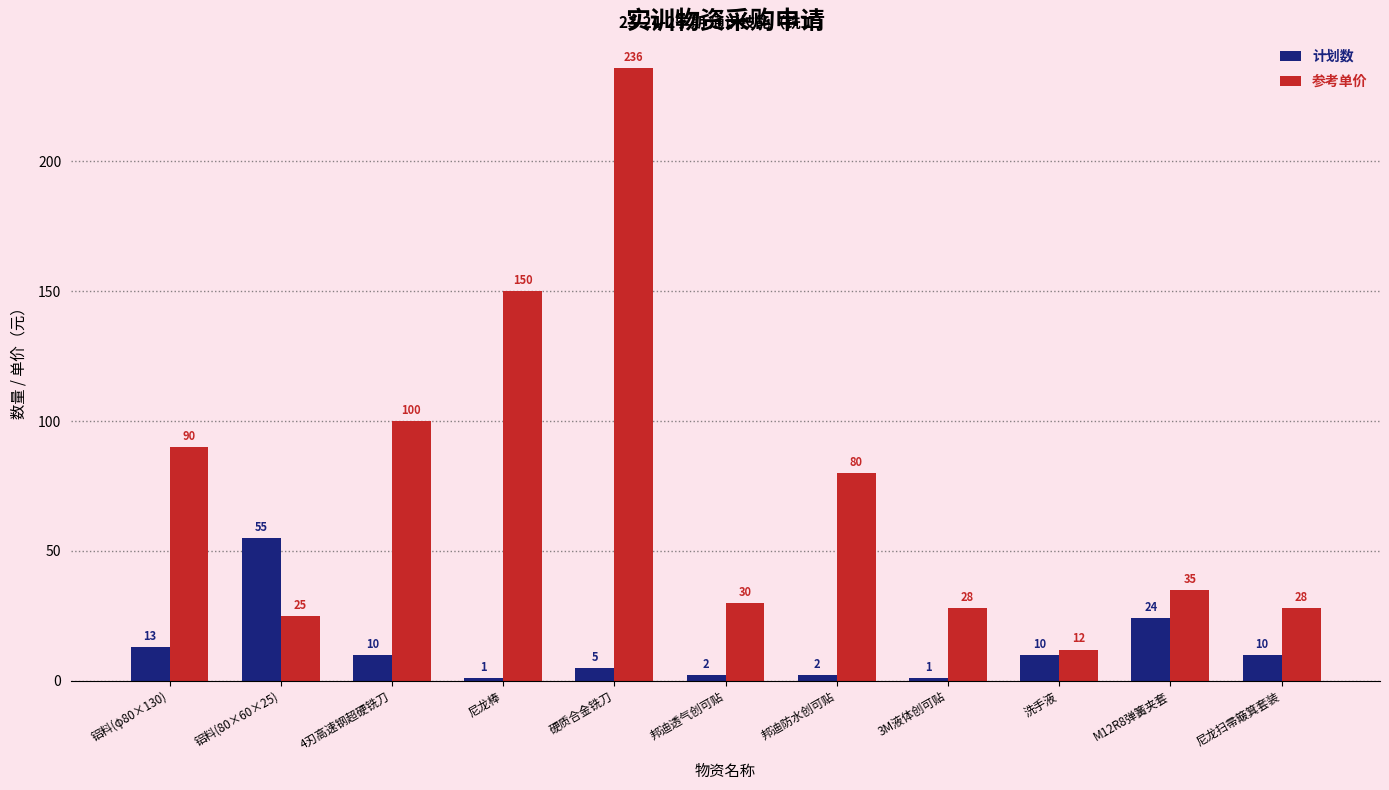

At which label does 参考单价 reach its minimum?

洗手液